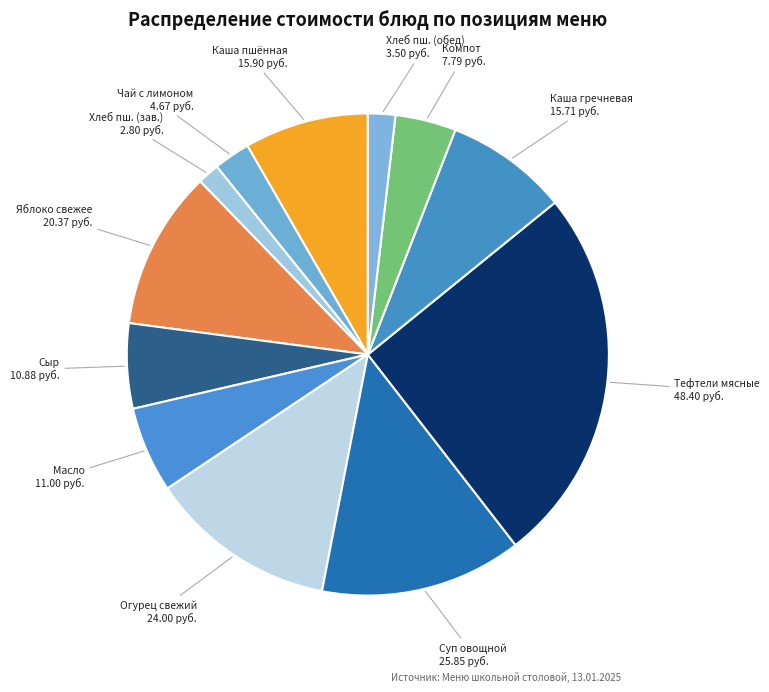

Which slice is the largest?

Тефтели мясные